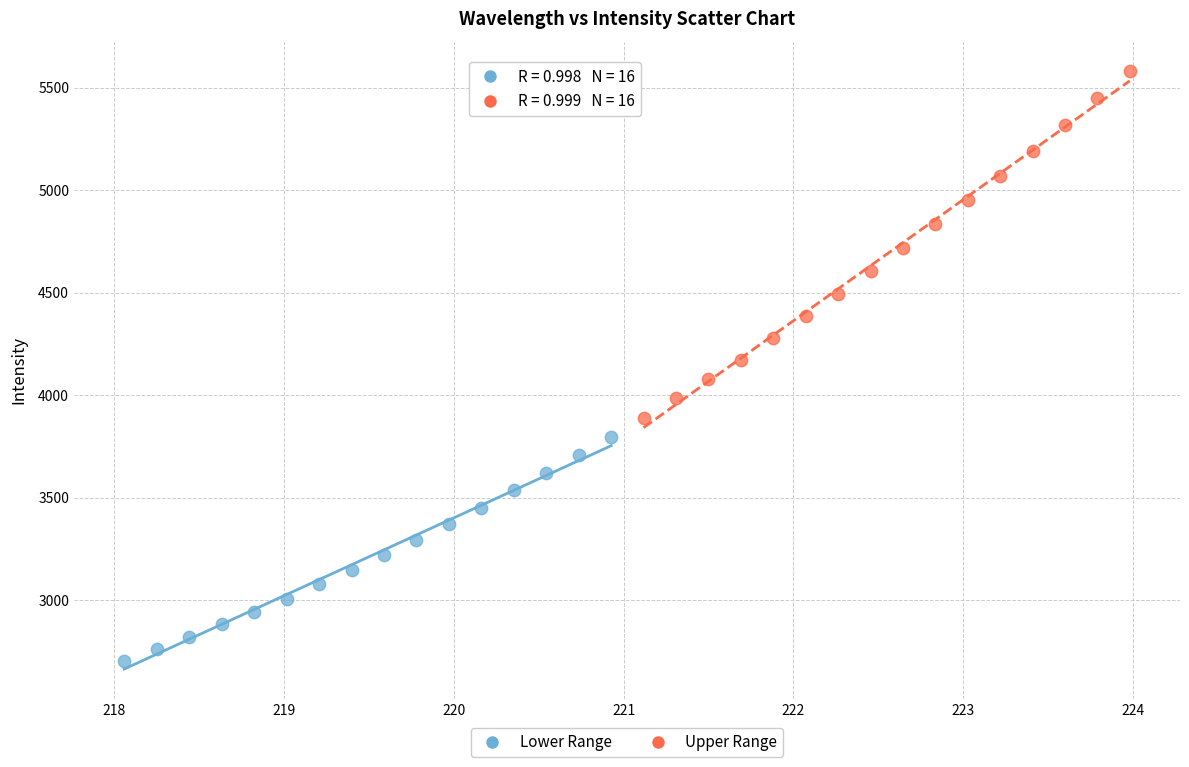

Which series reaches the maximum Y coordinate?

Upper Range